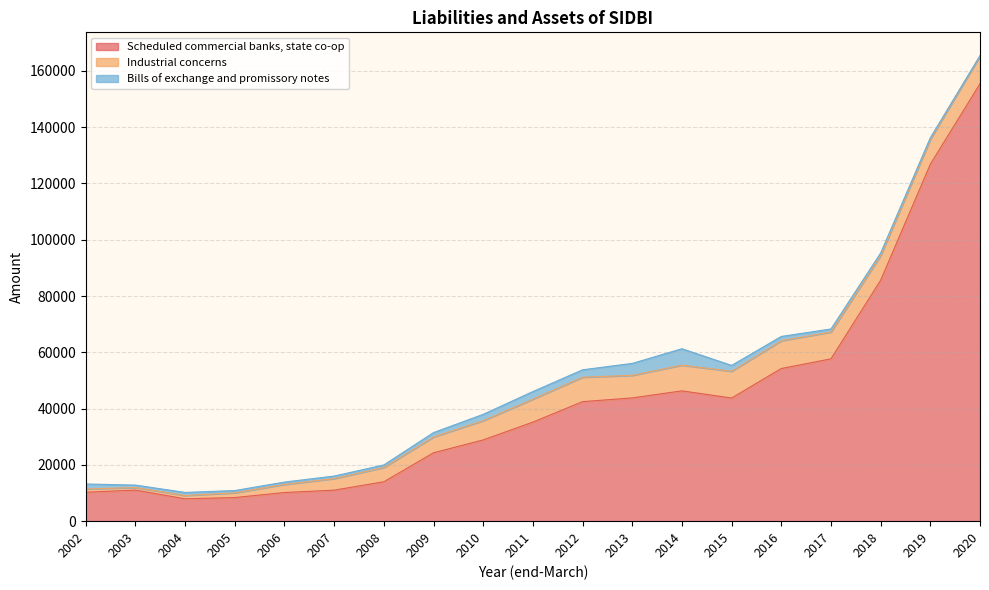

What is the value of the Industrial concerns point at the 18th from the left?

8897